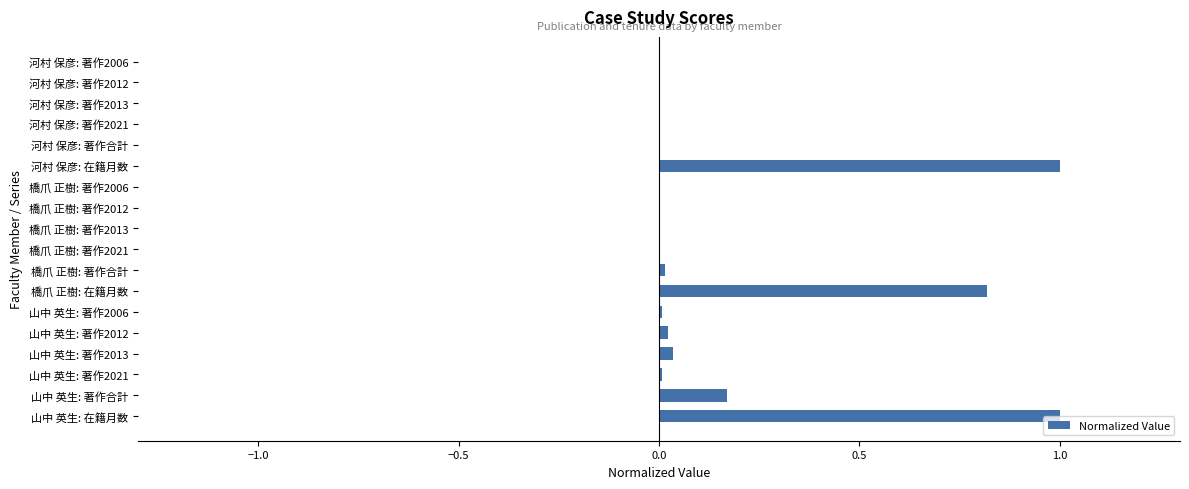

Is it true that the value at 山中 英生: 著作2006 is 0.0?

True